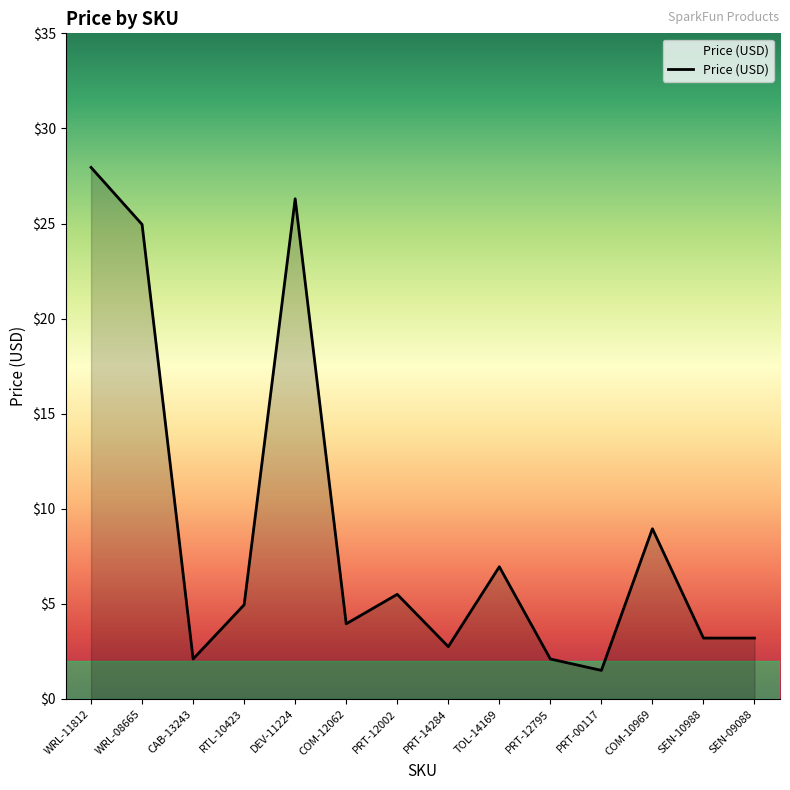

What is the difference between the values at WRL-08665 and WRL-11812?

3.0